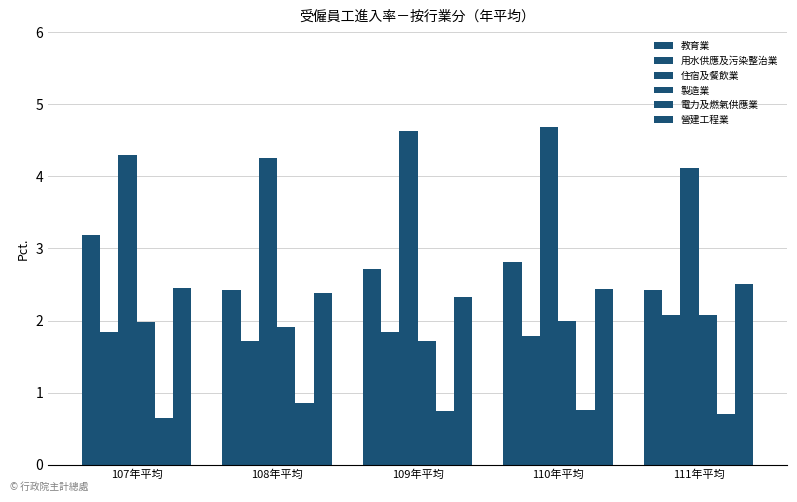

How many bars are there in total?

30